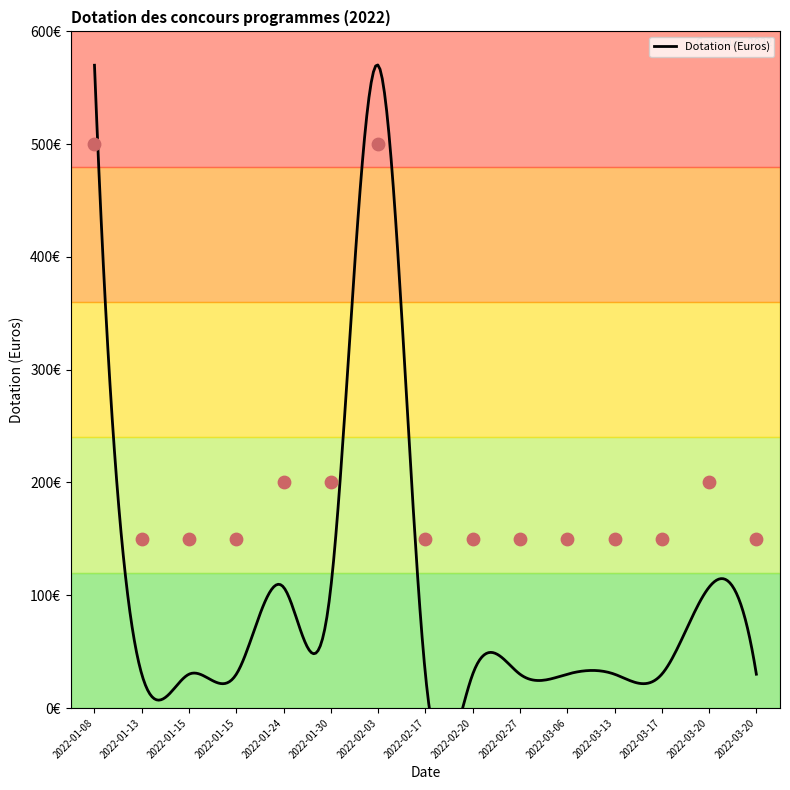

Between 2022-02-27 and 2022-03-06, which is larger?

2022-02-27